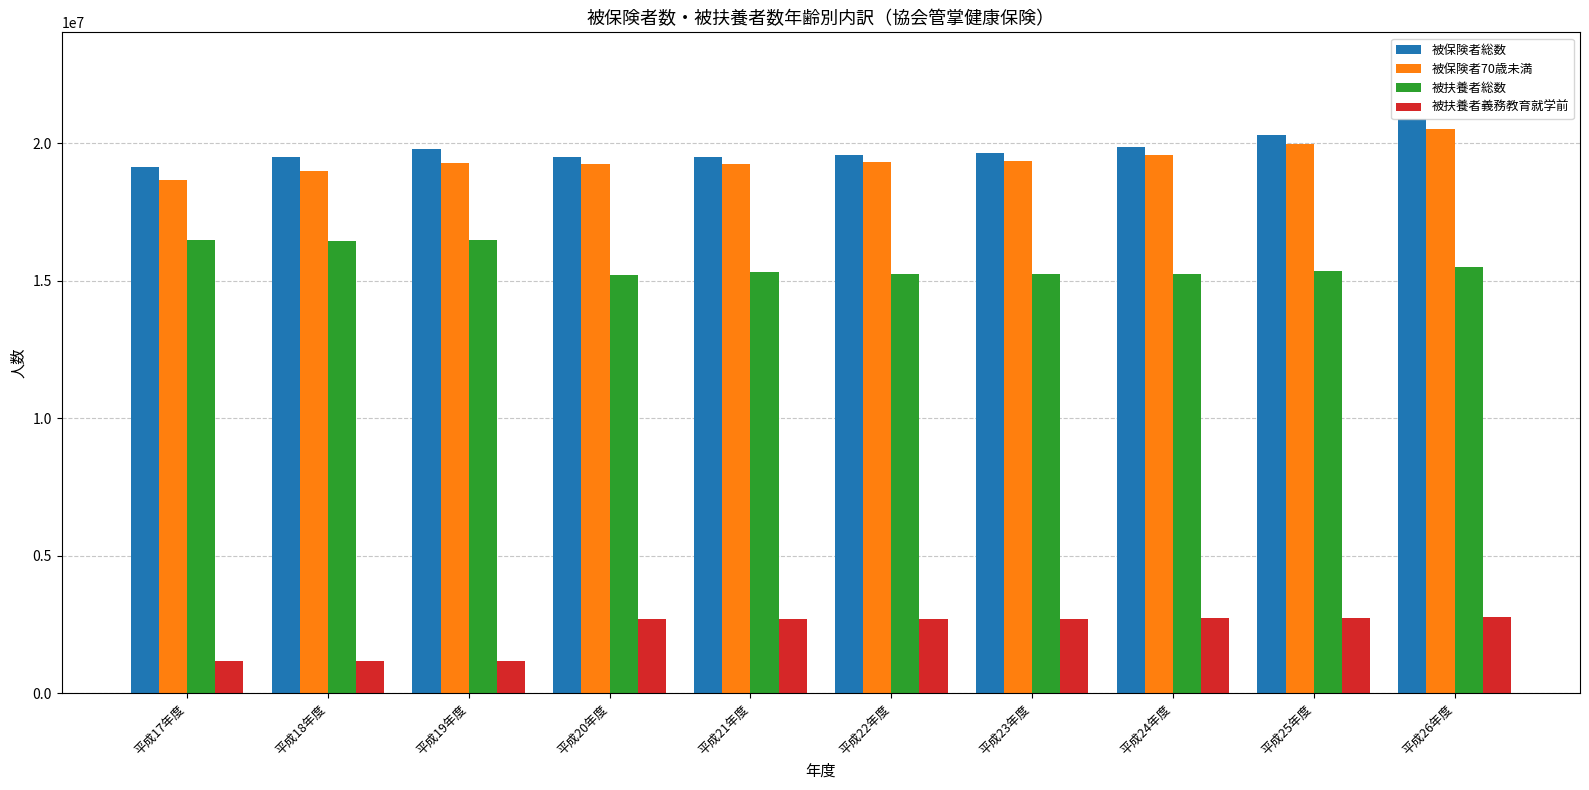

The value of 被保険者70歳未満 at 平成17年度 is 10428733. True or false?

False